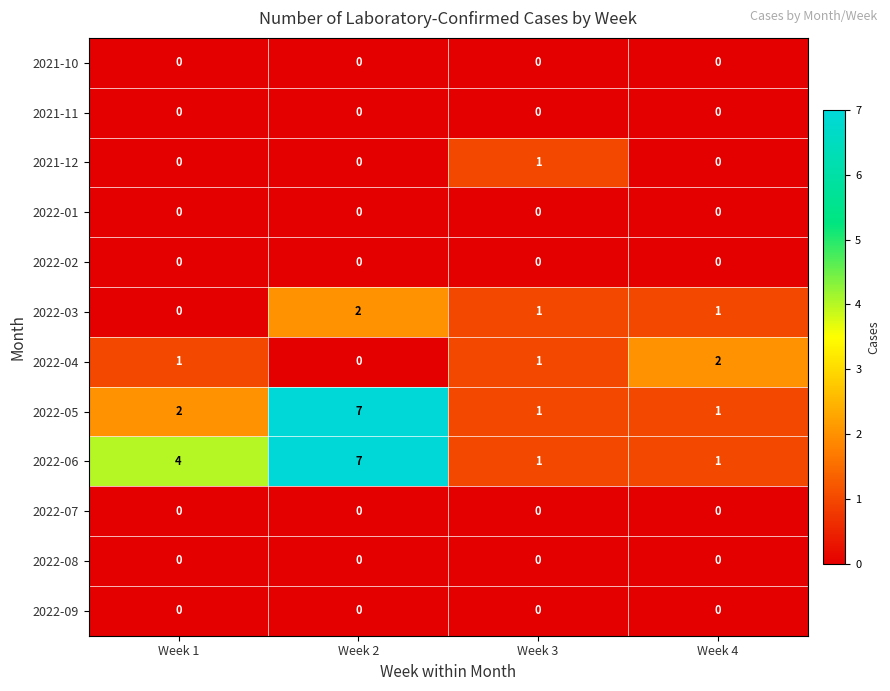

What is the sum of the 2022-06 values at Week 1 and Week 4?

5